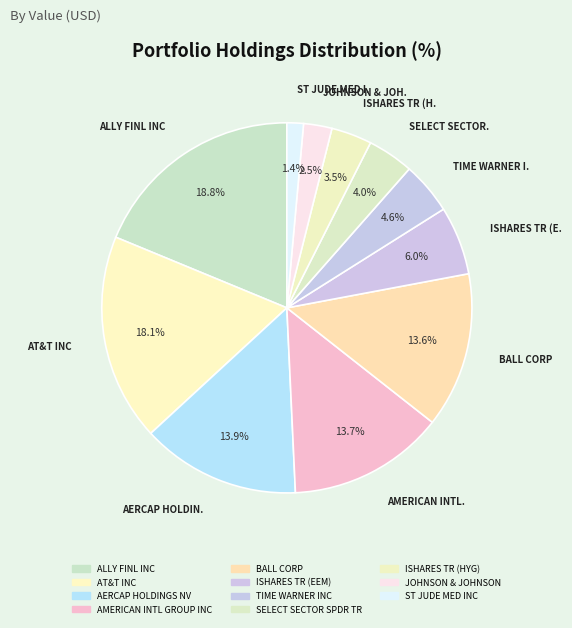

Is it true that AERCAP HOLDINGS NV is 23% of the pie?

False